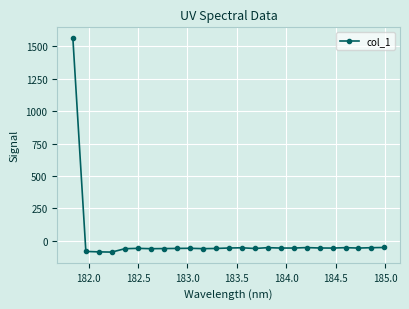

What is the maximum value shown in the chart?

1565.1